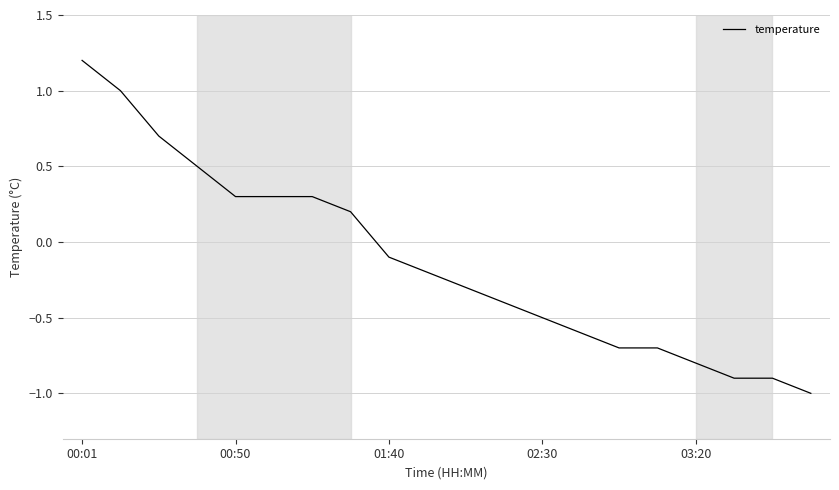

What is the minimum value shown in the chart?

-1.0